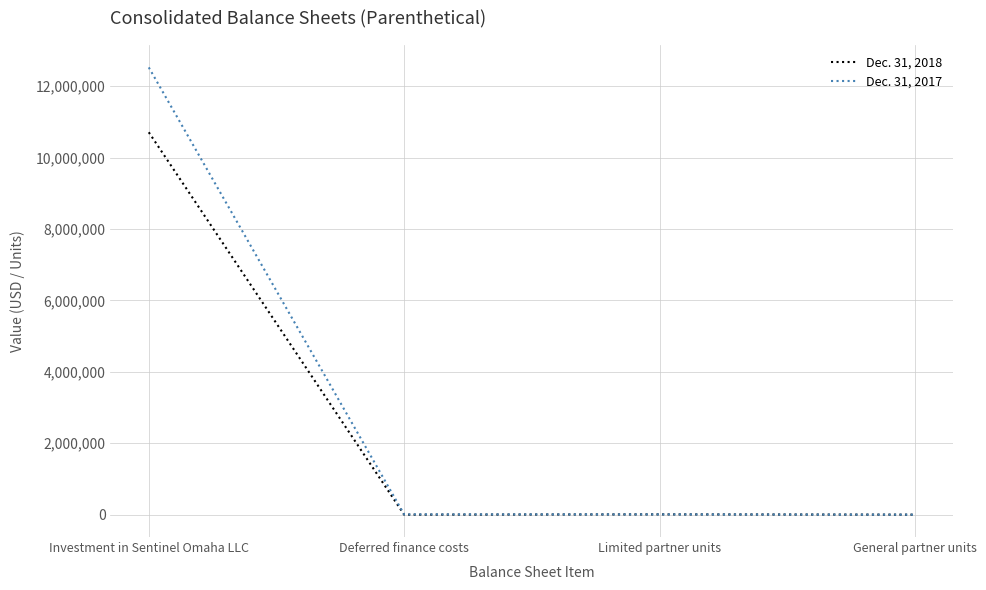

Which series has the largest range (max minus min)?

Dec. 31, 2017